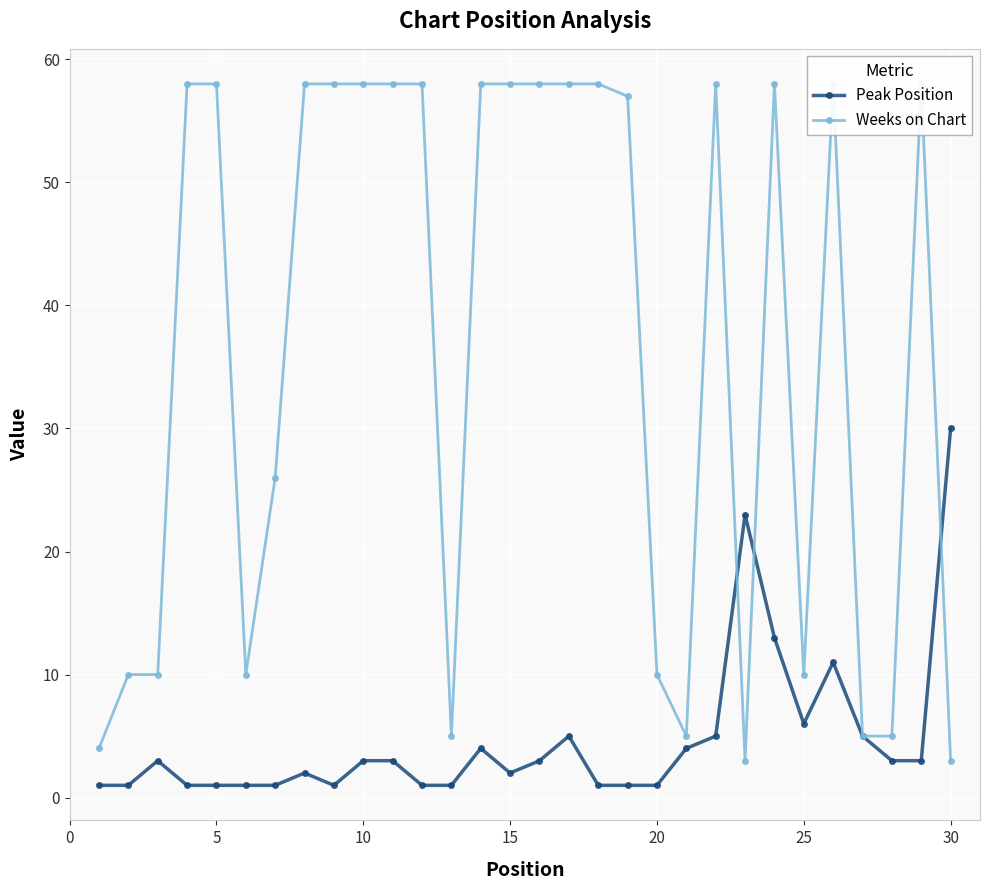

After their last crossing, which series has the higher values: Weeks on Chart or Peak Position?

Peak Position